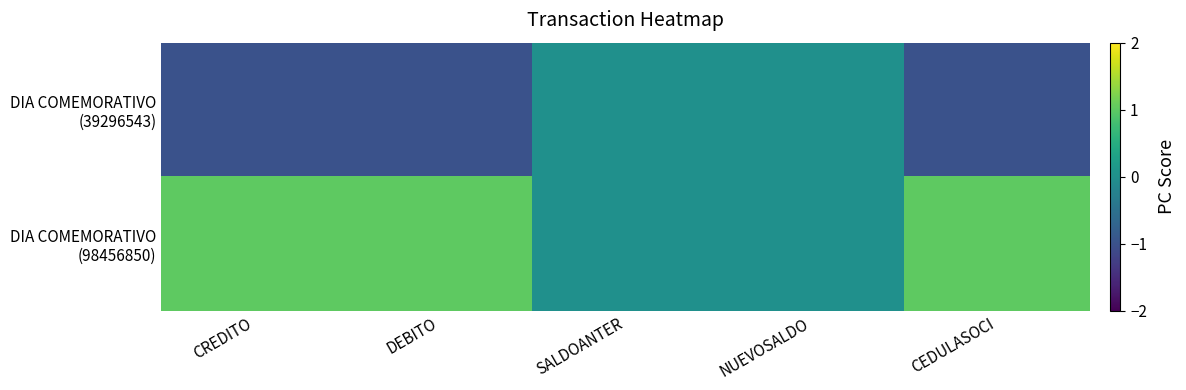

Between CEDULASOCI and CREDITO, which is larger?

CEDULASOCI